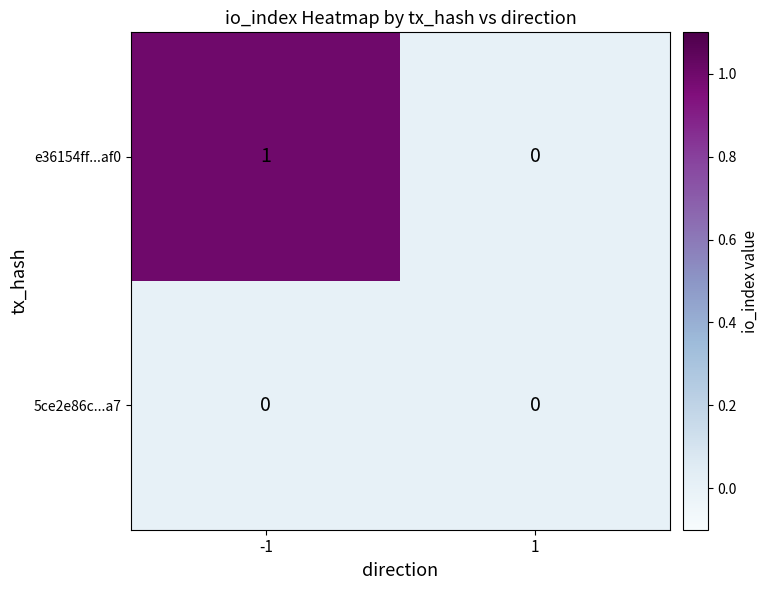

Which series has the largest total across all categories?

e36154ff...af0